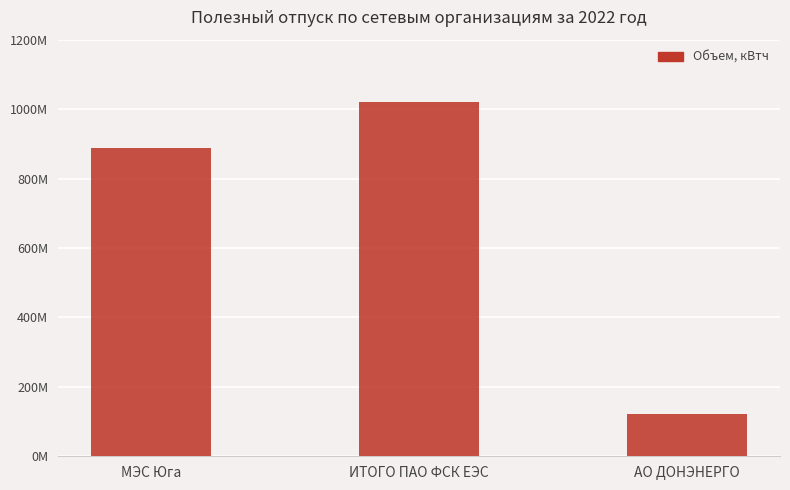

What position from the left is АО ДОНЭНЕРГО?

3